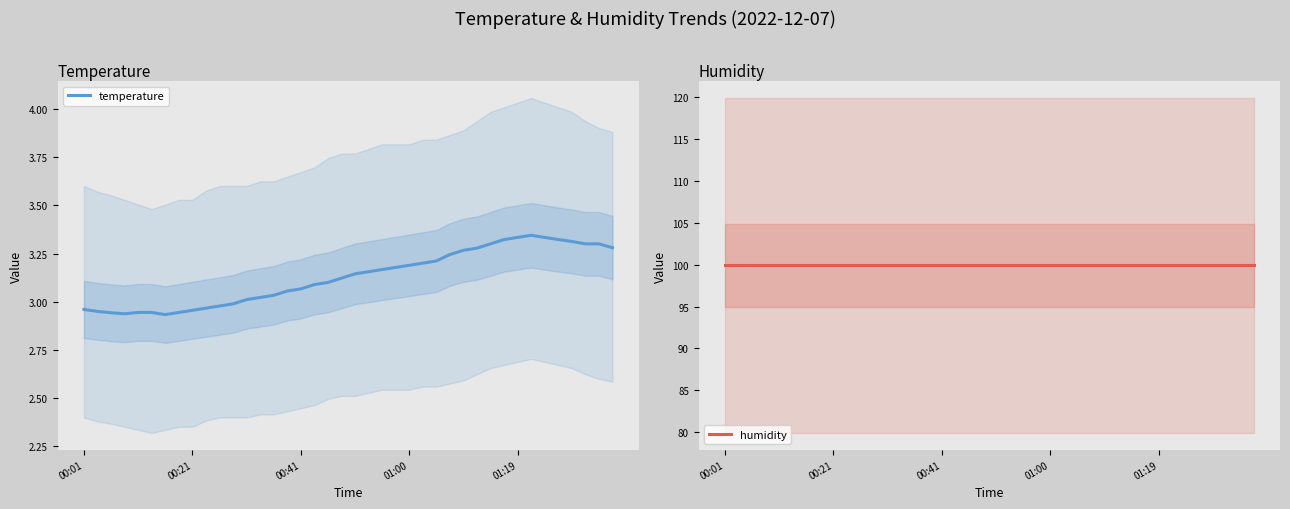

Reading left to right, transcribe all the data shown in this chart.

temperature: 3.0	2.9	2.9	2.9	2.9	2.9	2.9	2.9	3.0	3.0	3.0	3.0	3.0	3.0	3.0	3.1	3.1	3.1	3.1	3.1	3.1	3.2	3.2	3.2	3.2	3.2	3.2	3.2	3.3	3.3	3.3	3.3	3.3	3.3	3.3	3.3	3.3	3.3	3.3	3.3
humidity: 99.9	99.9	99.9	99.9	99.9	99.9	99.9	99.9	99.9	99.9	99.9	99.9	99.9	99.9	99.9	99.9	99.9	99.9	99.9	99.9	99.9	99.9	99.9	99.9	99.9	99.9	99.9	99.9	99.9	99.9	99.9	99.9	99.9	99.9	99.9	99.9	99.9	99.9	99.9	99.9